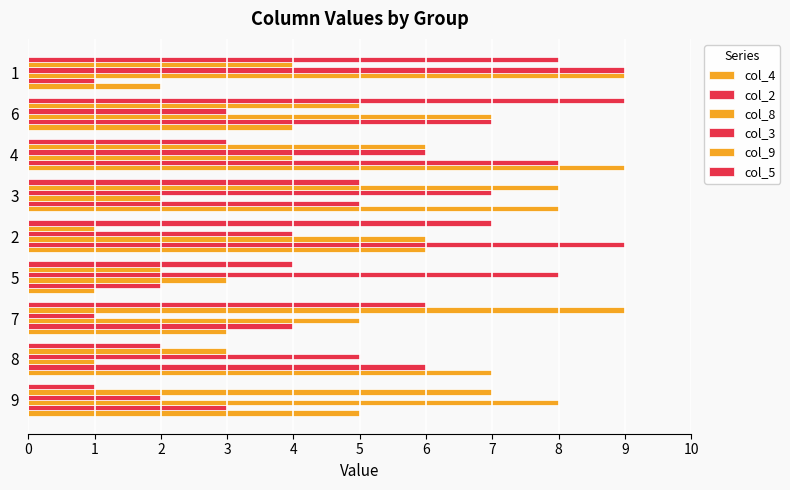

Count the number of data series in this chart.

6